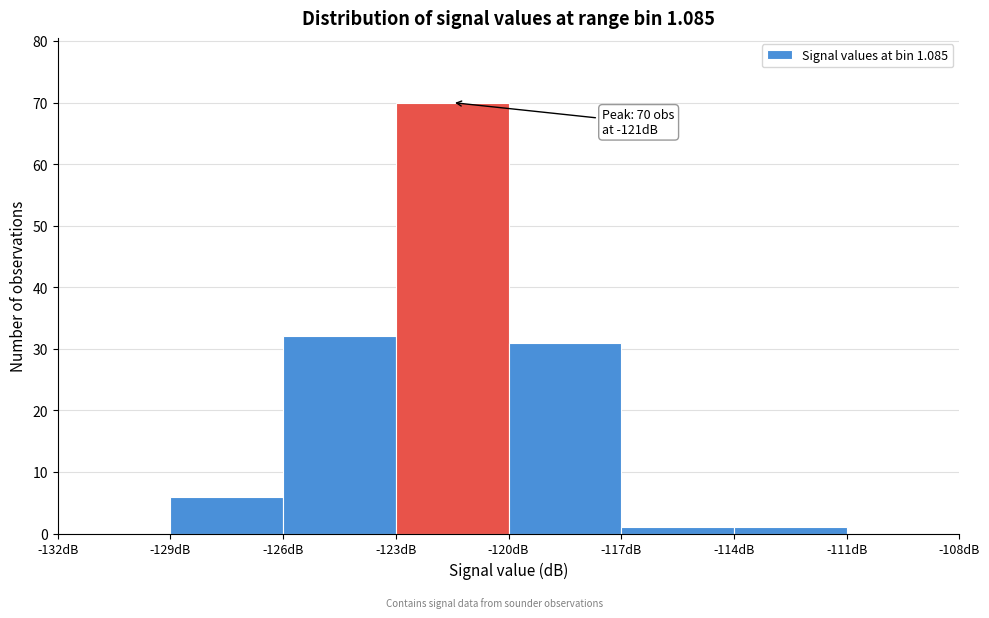

Which range on the x-axis has the tallest bar?

-123 to -120